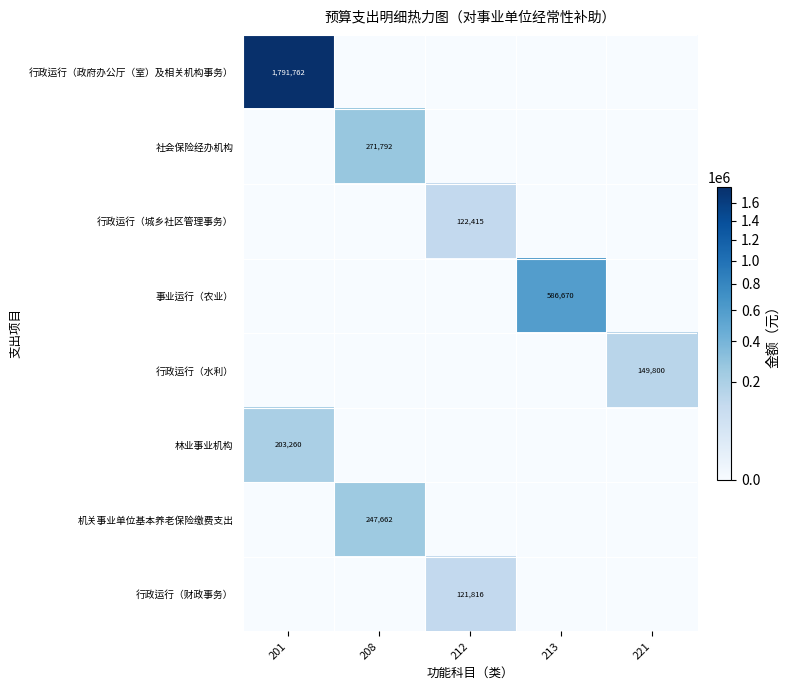

At which category is the sum across all series the highest?

201